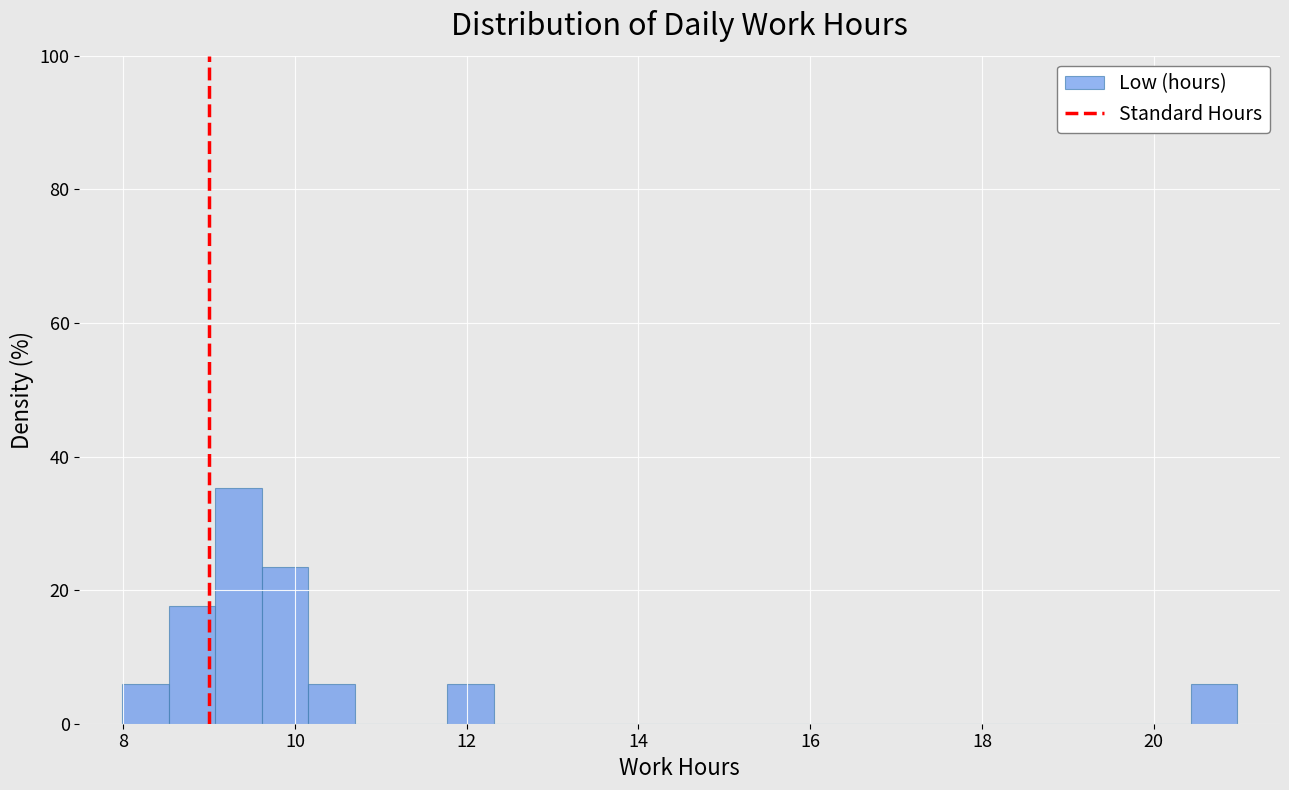

Read against the x-axis, roughly where is the centre of the tallest bar?

9.4